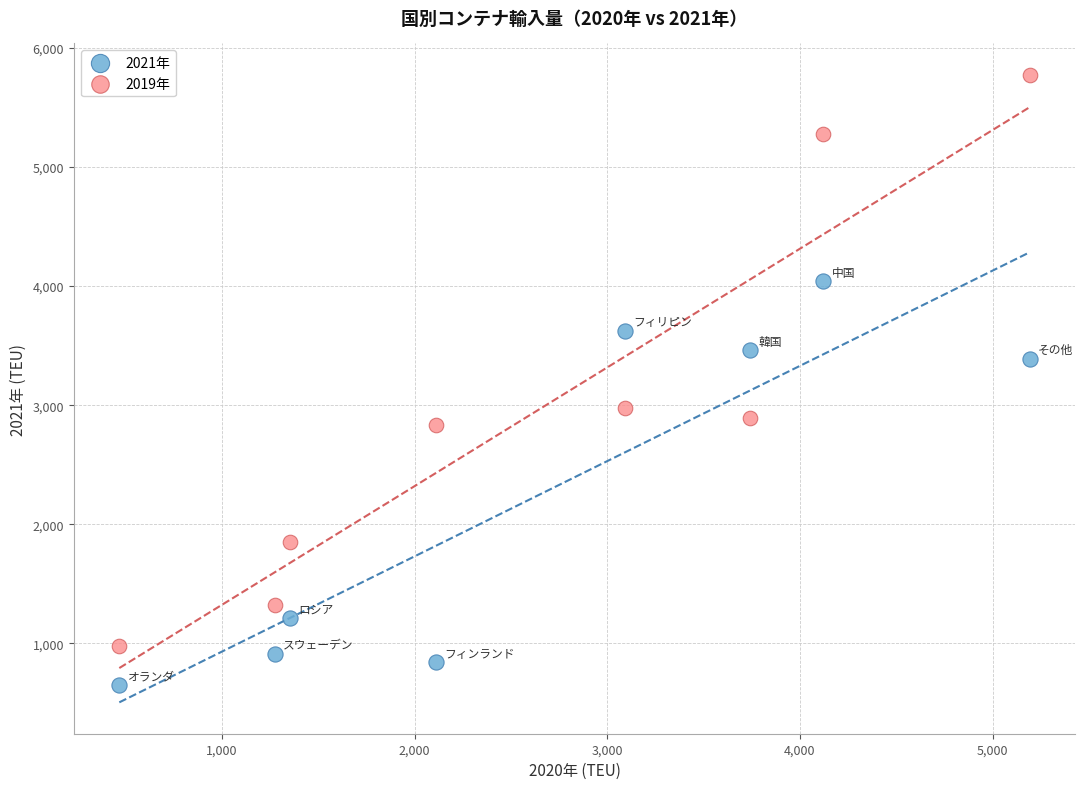

What are all the series names shown in the legend?

2021年, 2019年